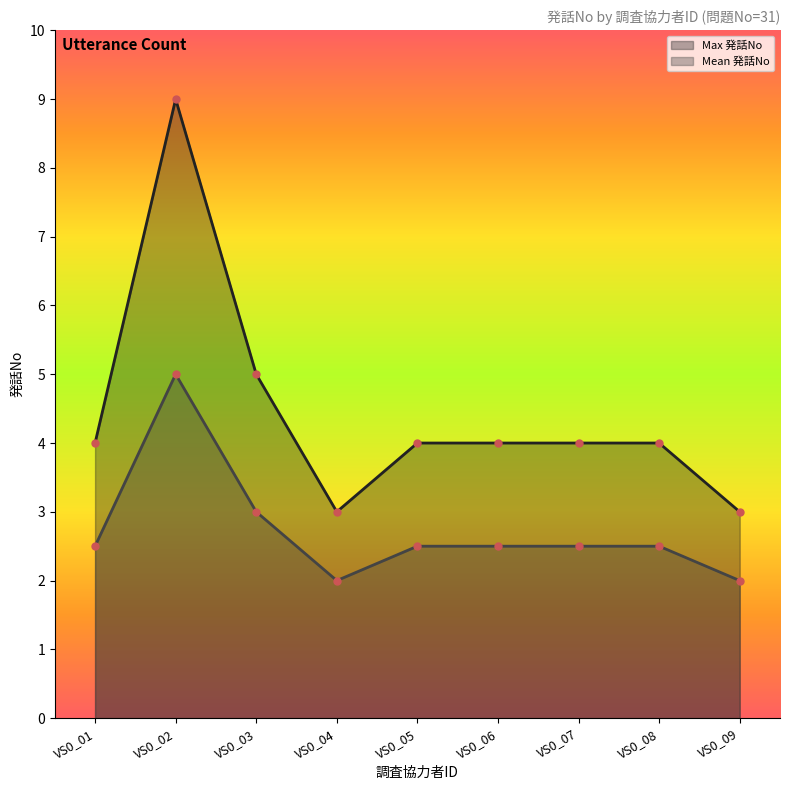

True or false: Max 発話No and Mean 発話No intersect in this chart.

False